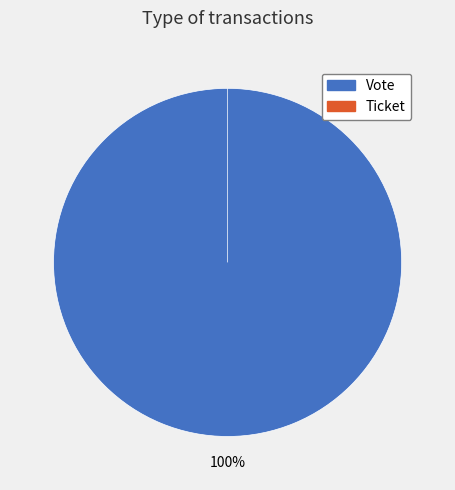

Does any single category account for the majority?

Yes